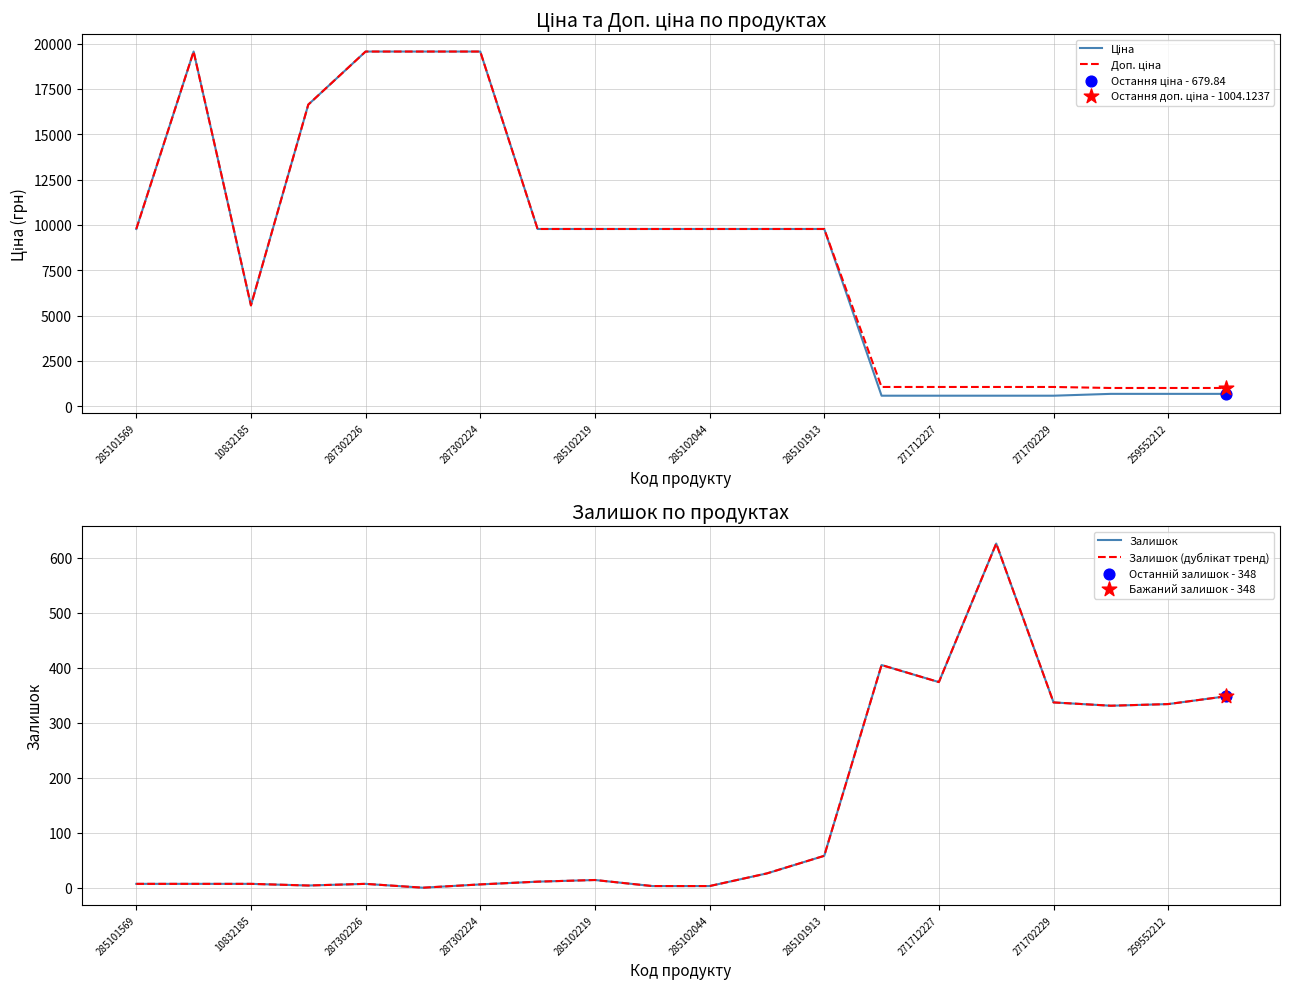

Which series has the largest total across all categories?

Доп. ціна